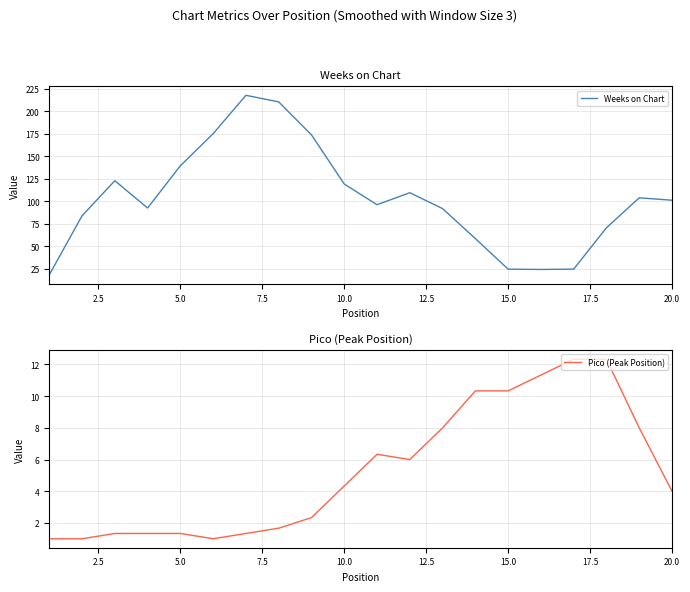

What is the lowest value of the Weeks on Chart series?

18.0